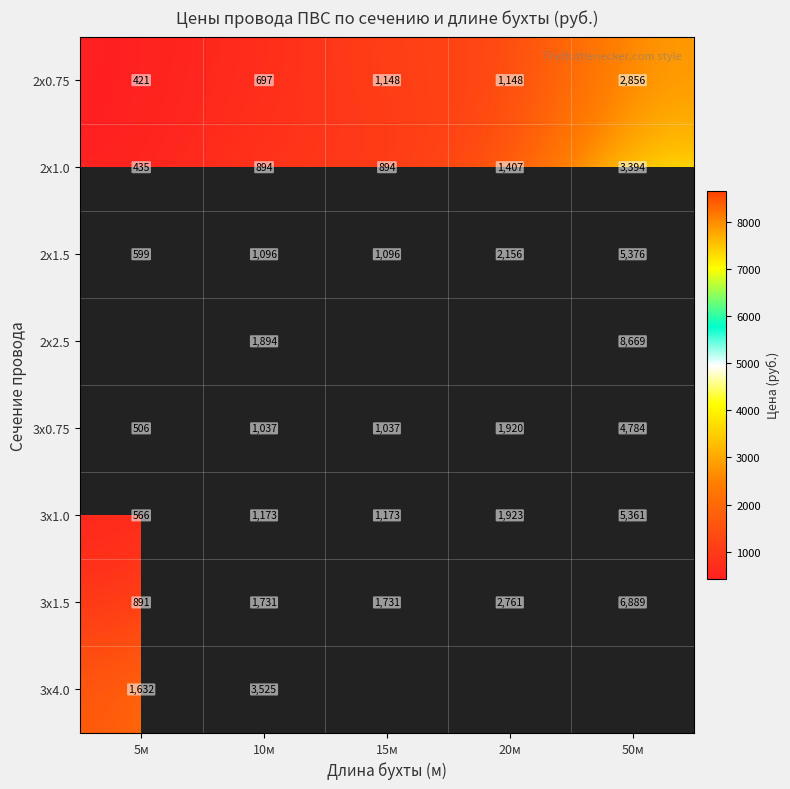

What is the total value across all series at 10м?

12047